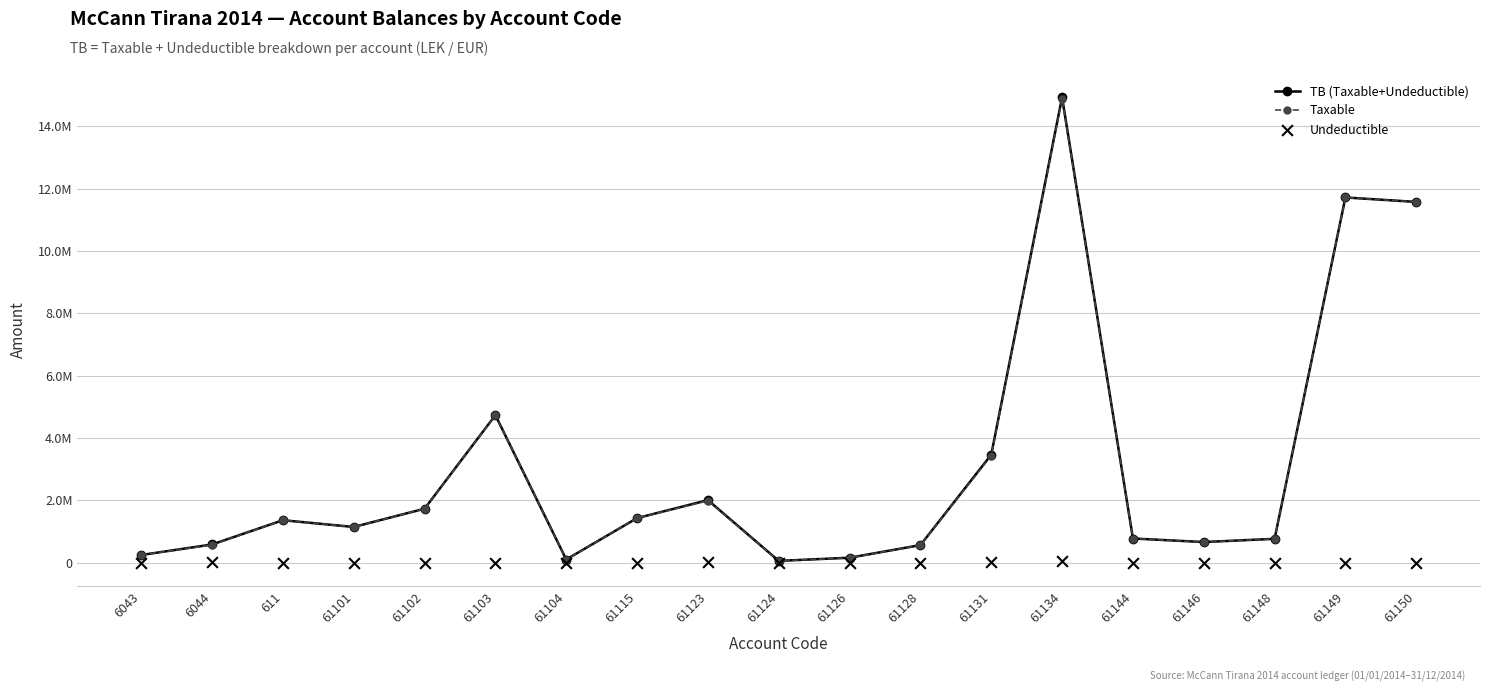

At which category is the sum across all series the highest?

61134